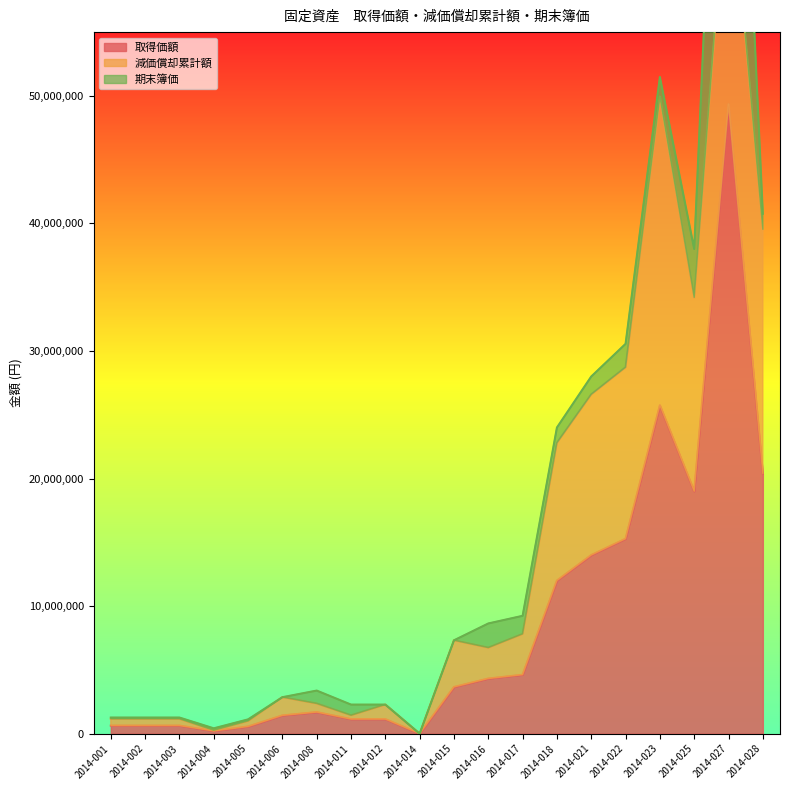

The value of 取得価額 at 2014-025 is 31400826. True or false?

False